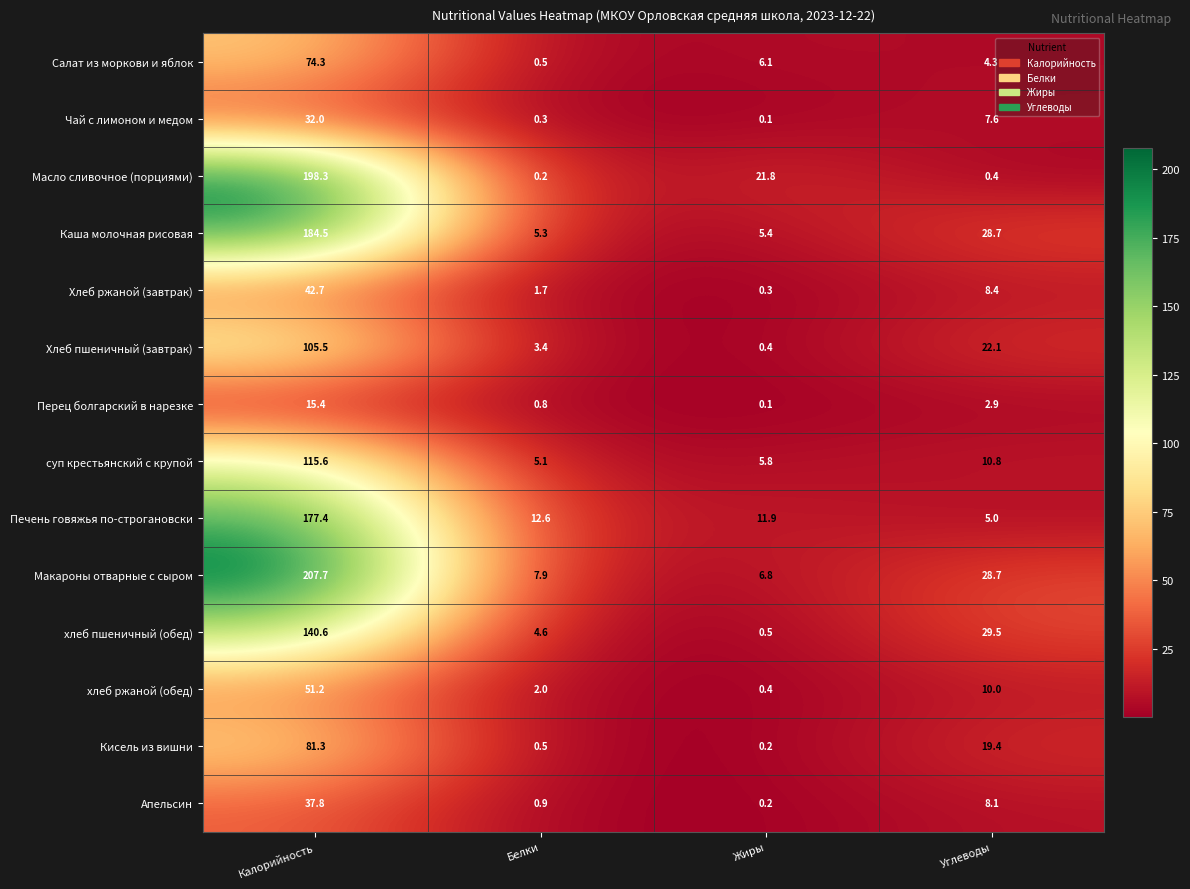

Which series has the widest spread of values?

Макароны отварные с сыром